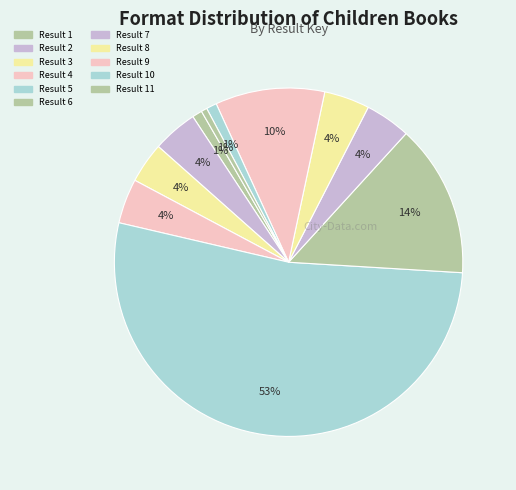

How many slices are in this pie chart?

11